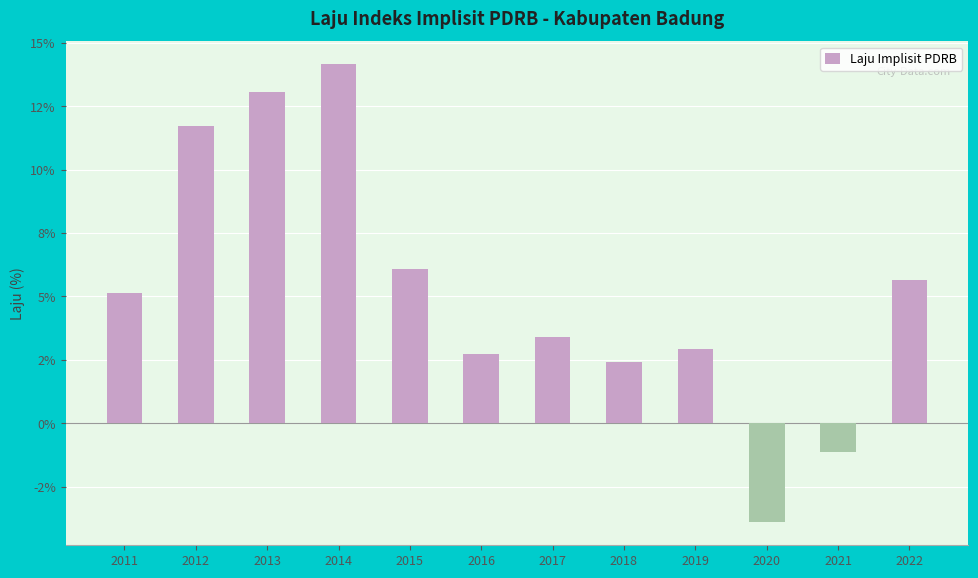

Are the bars horizontal?

No